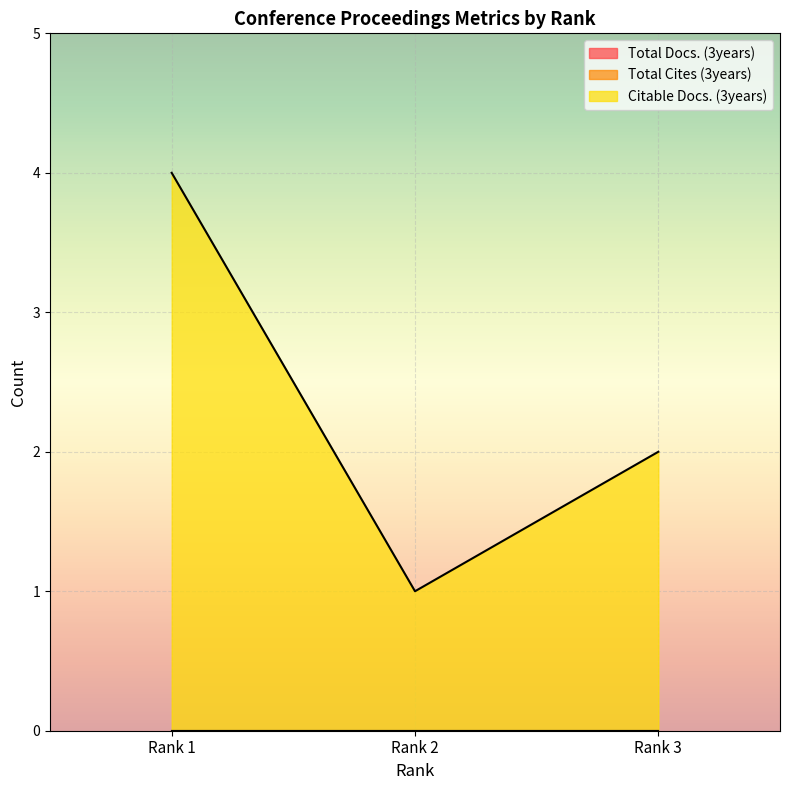

Which label corresponds to the largest value in the chart?

Rank 1